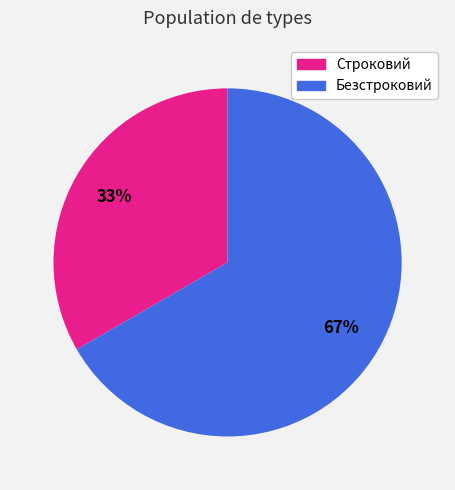

Is it true that Строковий is 47% of the pie?

False